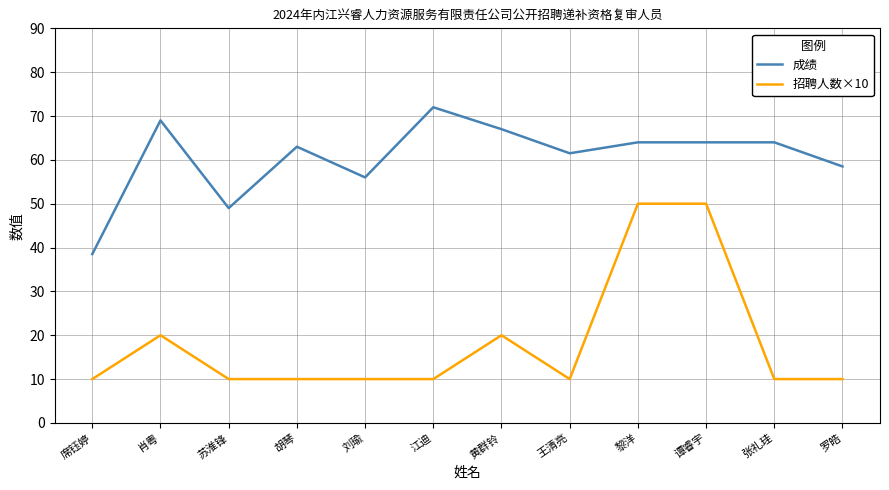

Rank the series by their average value, from highest to lowest.

成绩, 招聘人数×10